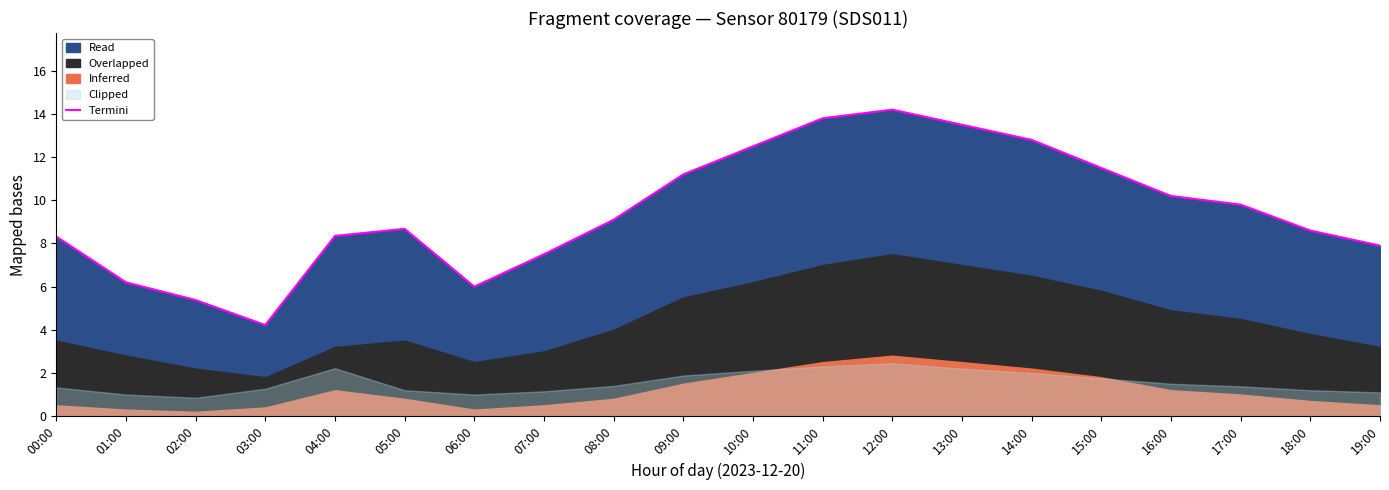

Reading left to right, what are all the values shown in this chart?

8.3	6.2	5.4	4.2	8.3	8.7	6.0	7.5	9.1	11.2	12.5	13.8	14.2	13.5	12.8	11.5	10.2	9.8	8.6	7.9